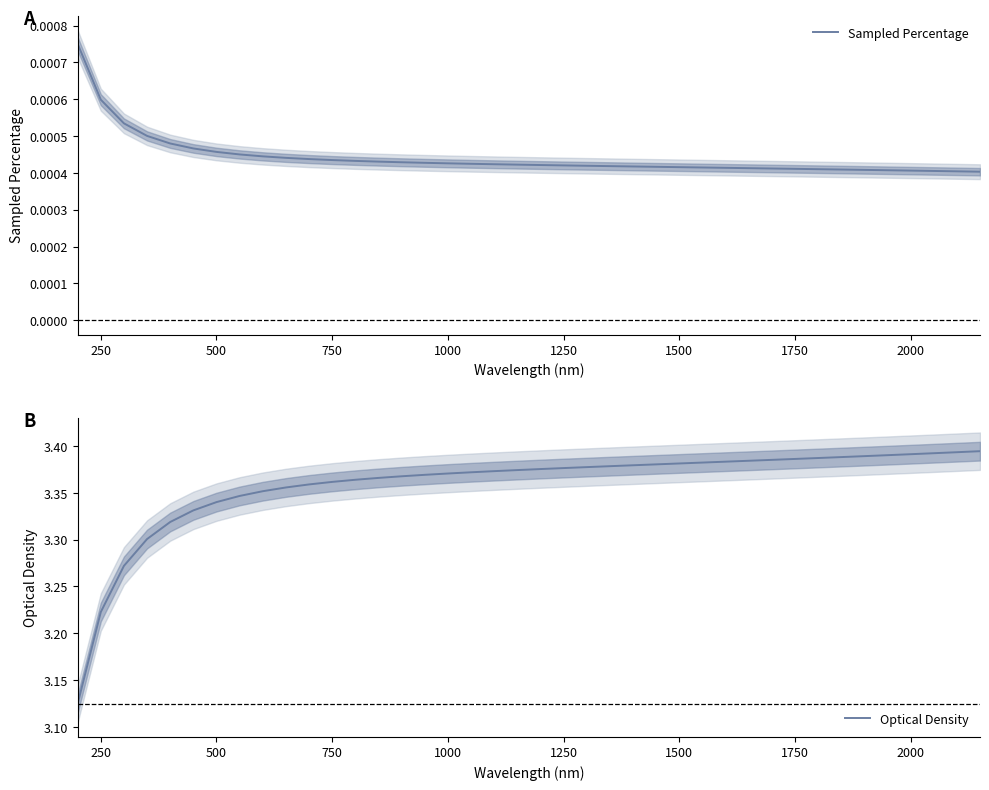

Reading right to left, transcribe all the data shown in this chart.

Sampled Percentage: 0.0	0.0	0.0	0.0	0.0	0.0	0.0	0.0	0.0	0.0	0.0	0.0	0.0	0.0	0.0	0.0	0.0	0.0	0.0	0.0	0.0	0.0	0.0	0.0	0.0	0.0	0.0	0.0	0.0	0.0	0.0	0.0	0.0	0.0	0.0	0.0	0.0	0.0	0.0	0.0
Optical Density: 3.4	3.4	3.4	3.4	3.4	3.4	3.4	3.4	3.4	3.4	3.4	3.4	3.4	3.4	3.4	3.4	3.4	3.4	3.4	3.4	3.4	3.4	3.4	3.4	3.4	3.4	3.4	3.4	3.4	3.4	3.4	3.4	3.3	3.3	3.3	3.3	3.3	3.3	3.2	3.1